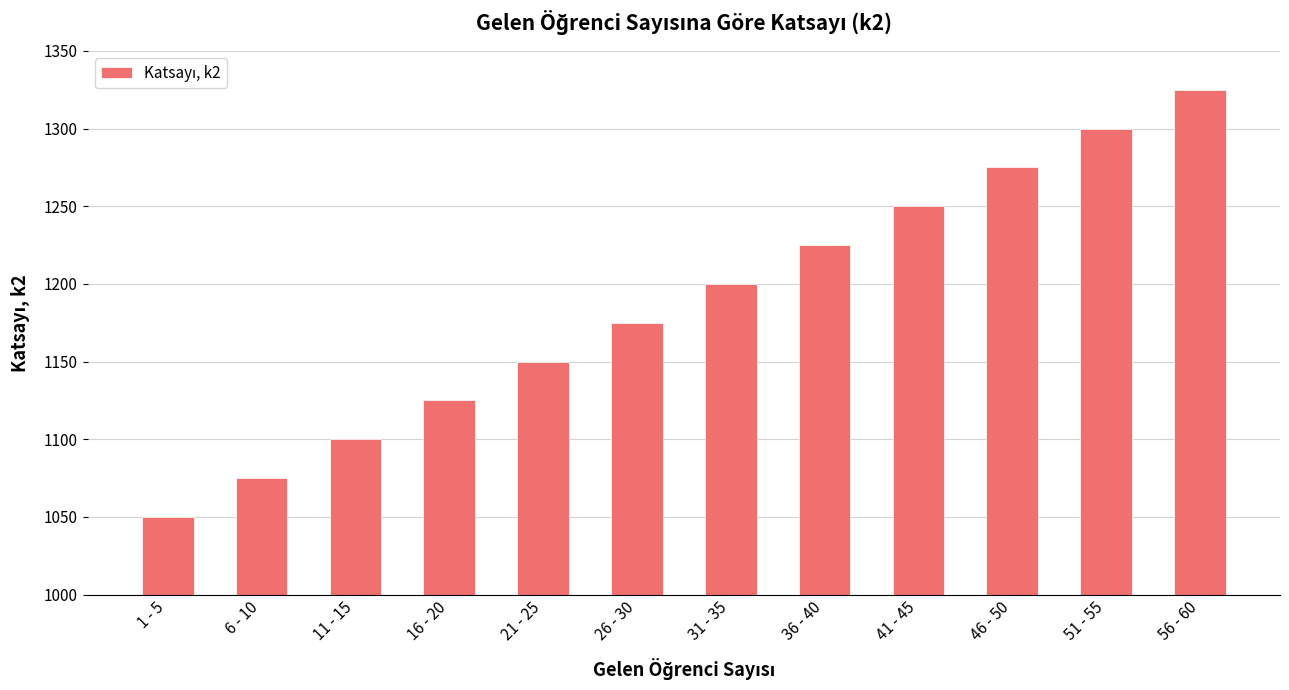

What is the approximate value at 16 - 20?

1125